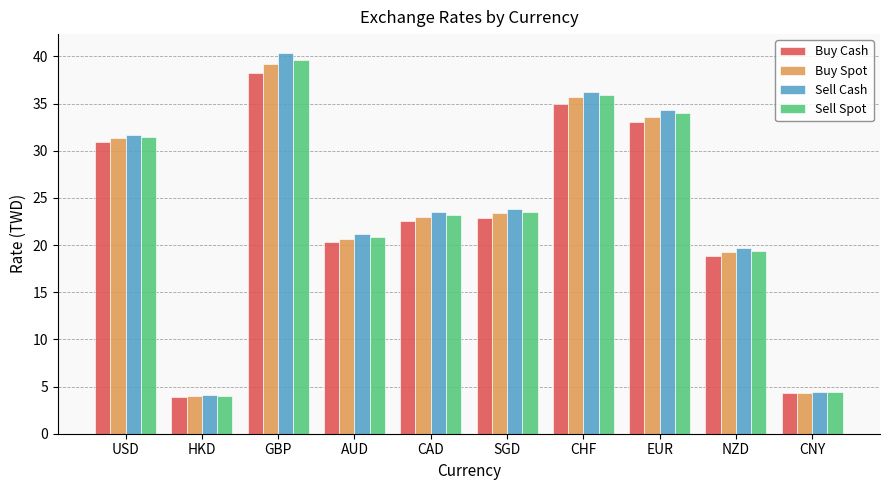

What is the minimum value for Sell Cash?

4.1